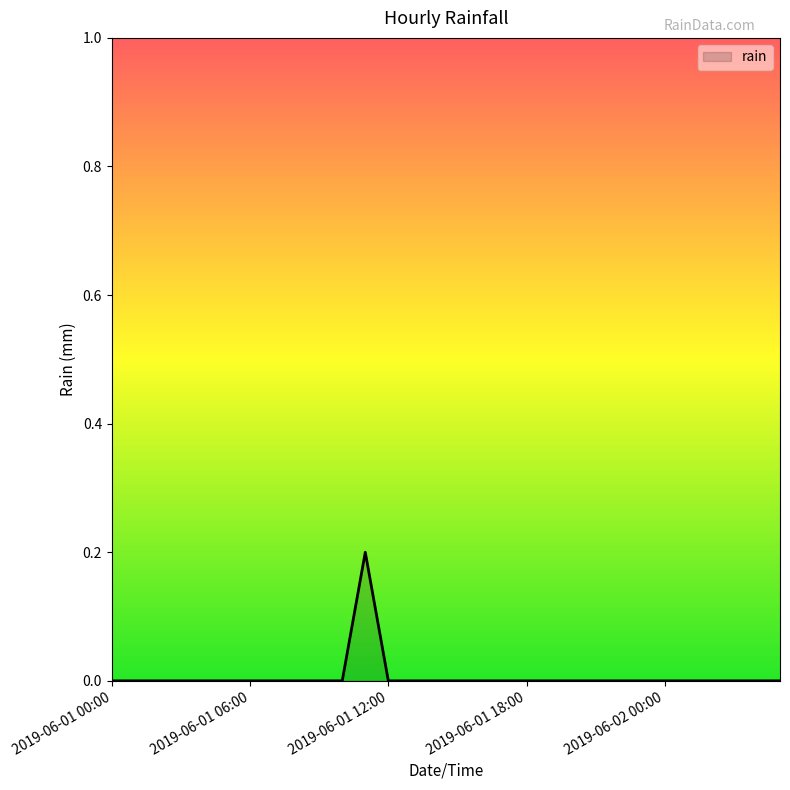

Count the values in the range 0 to 1.

30